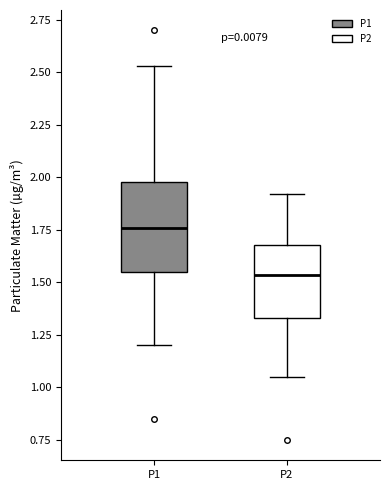

Reading left to right, read every box against the y-axis: the position of its median line, the range the box covers, and the ends of its whiskers. The values are not printed on the chart, so give them approximately, as read against the axis.

P1: median 1.75, box 1.55 to 2.00, whiskers 1.20 to 2.55
P2: median 1.55, box 1.35 to 1.70, whiskers 1.05 to 1.90